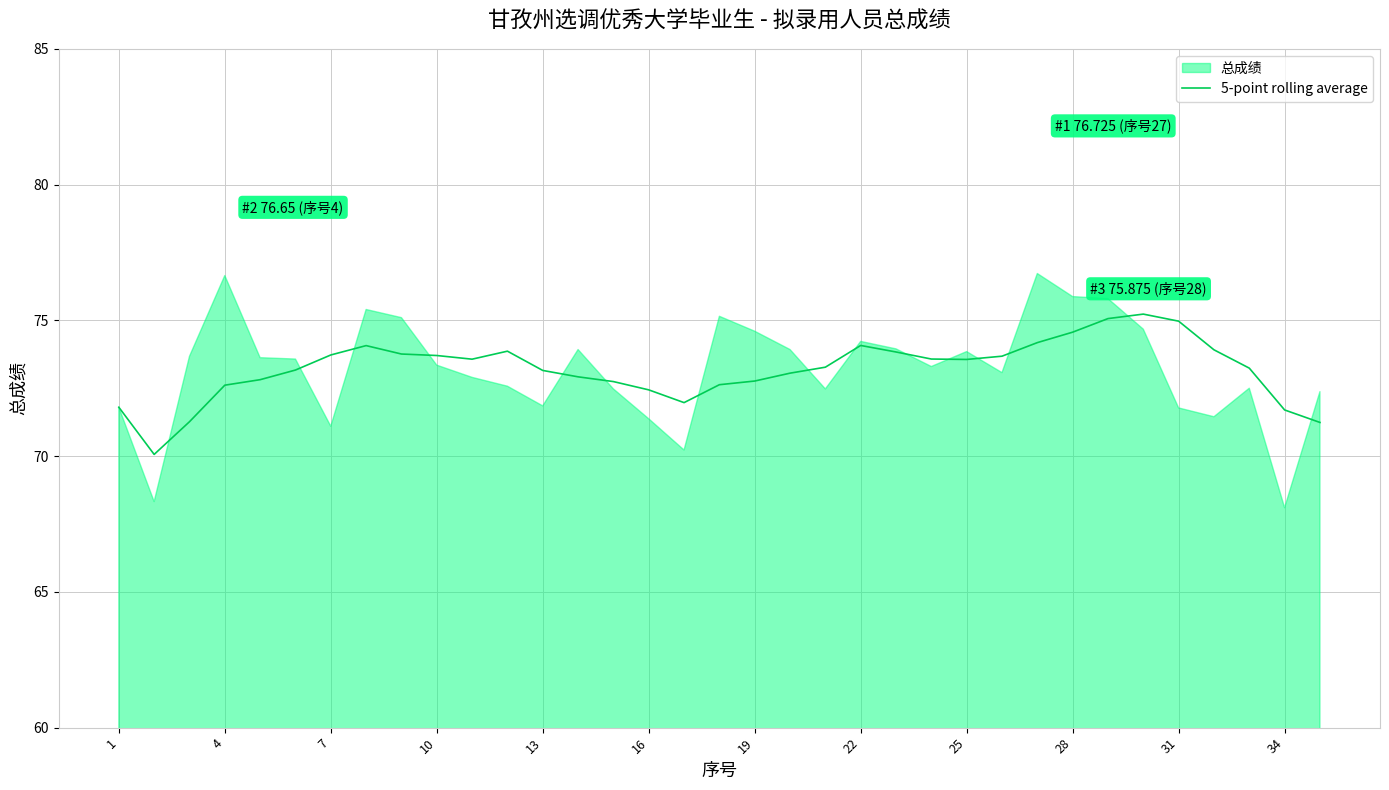

Is it true that 5-point rolling average equals 38.6 at 13?

False